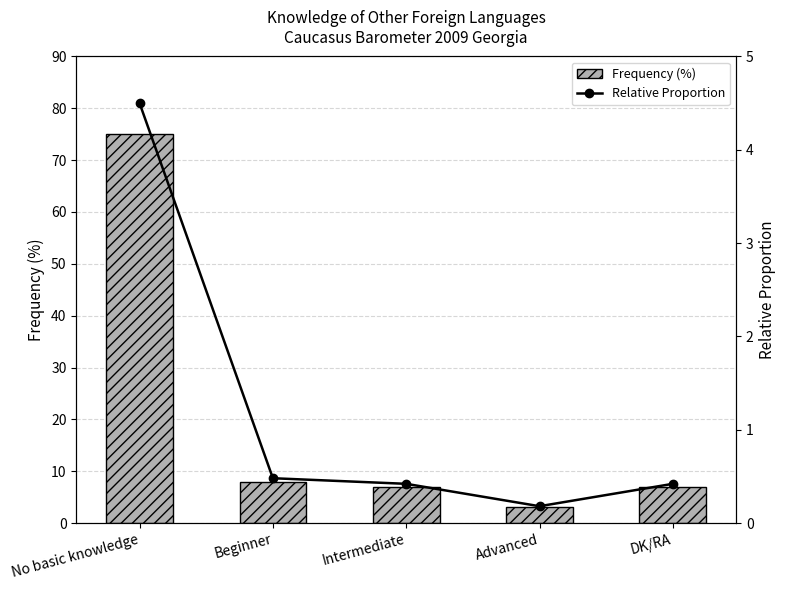

Which series has the widest spread of values?

Frequency (%)